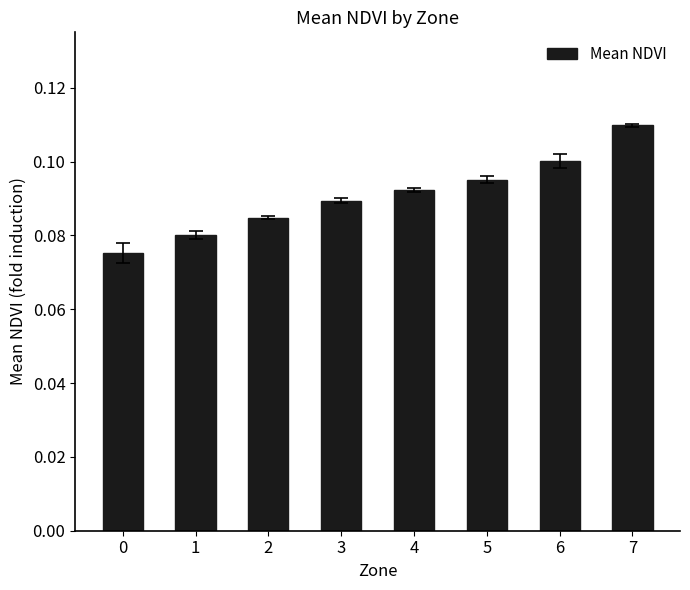

What is the sum of all values?

0.7